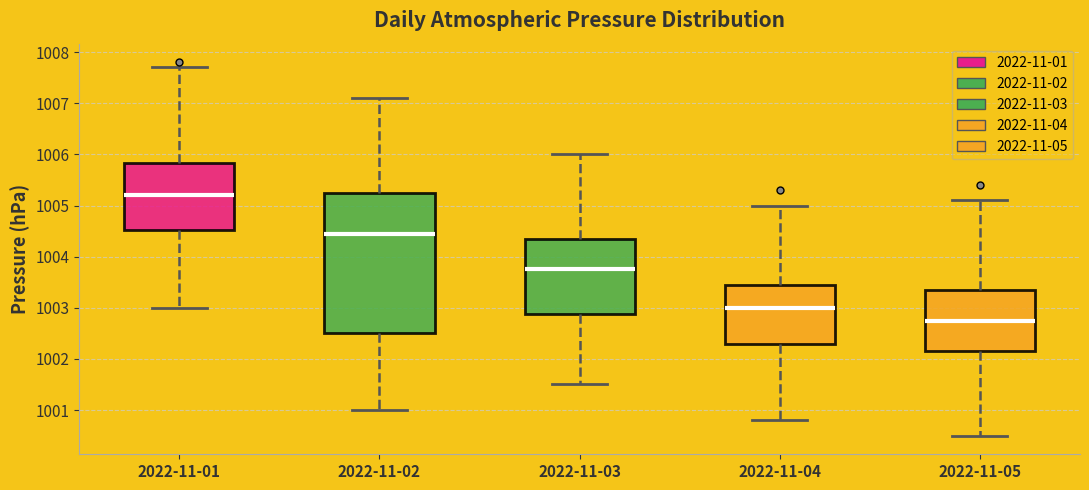

Reading left to right, read every box against the y-axis: the position of its median line, the range the box covers, and the ends of its whiskers. The values are not printed on the chart, so give them approximately, as read against the axis.

2022-11-01: median 1005.2, box 1004.5 to 1005.8, whiskers 1003.0 to 1007.7
2022-11-02: median 1004.5, box 1002.5 to 1005.3, whiskers 1001.0 to 1007.1
2022-11-03: median 1003.8, box 1002.9 to 1004.4, whiskers 1001.5 to 1006.0
2022-11-04: median 1003.0, box 1002.3 to 1003.5, whiskers 1000.8 to 1005.0
2022-11-05: median 1002.8, box 1002.2 to 1003.4, whiskers 1000.5 to 1005.1